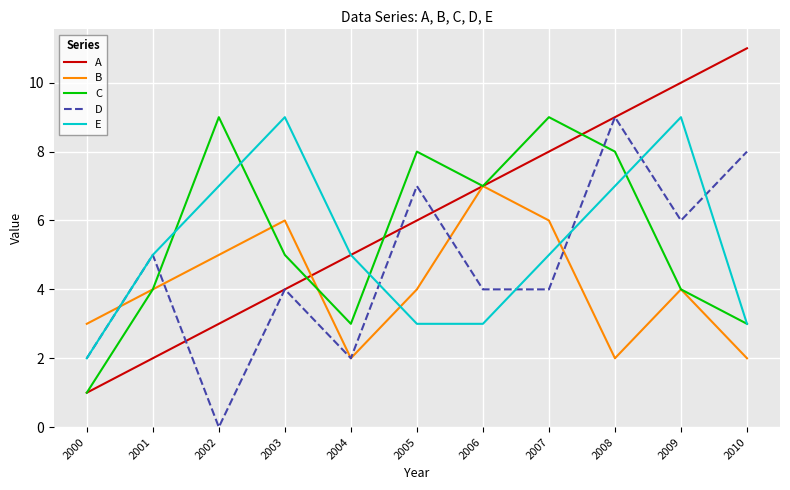

Is the value of B at 2002 greater than the value of E at 2009?

No